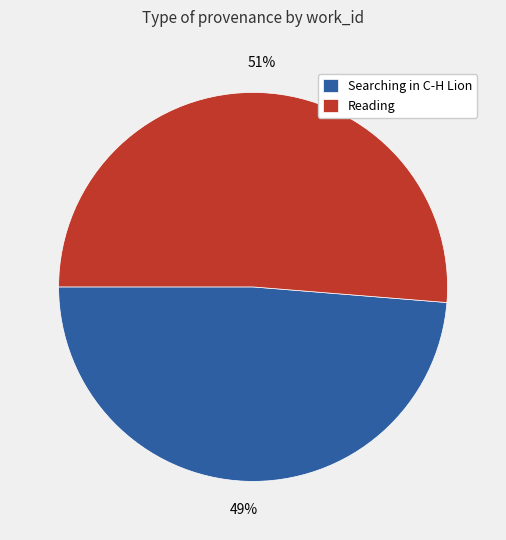

Which category has the biggest portion of the pie?

Reading